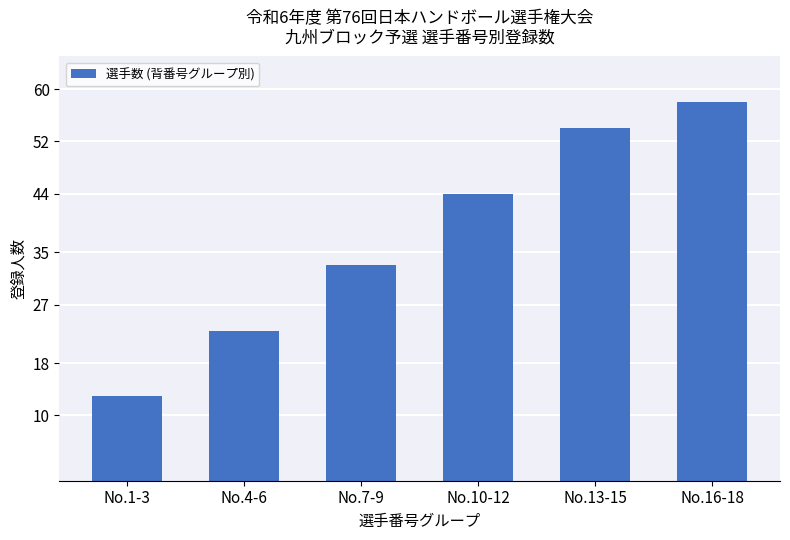

Reading left to right, what are all the values shown in this chart?

13	23	33	44	54	58